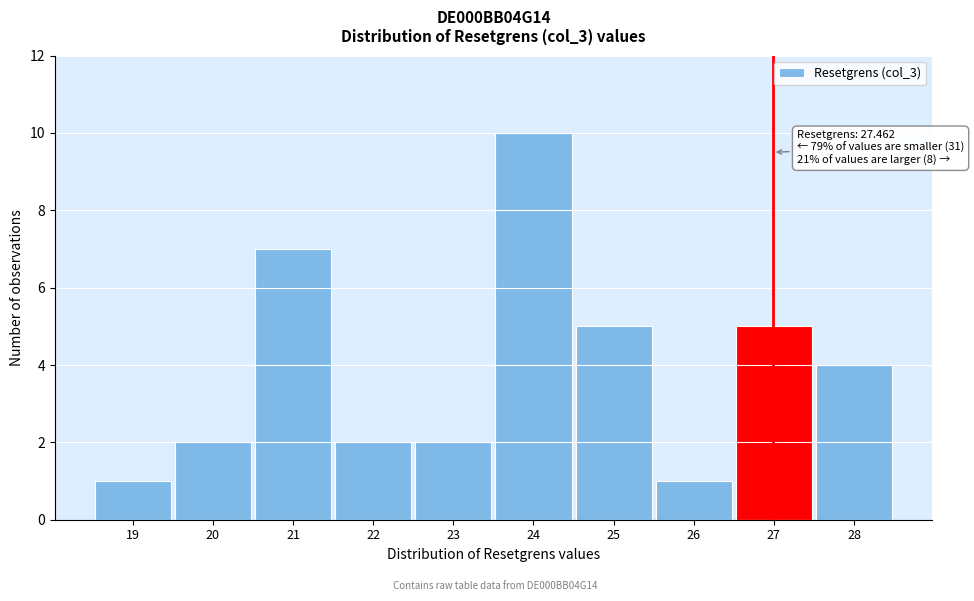

Reading right to left, list all the values displayed in this chart.

28=4	27=5	26=1	25=5	24=10	23=2	22=2	21=7	20=2	19=1